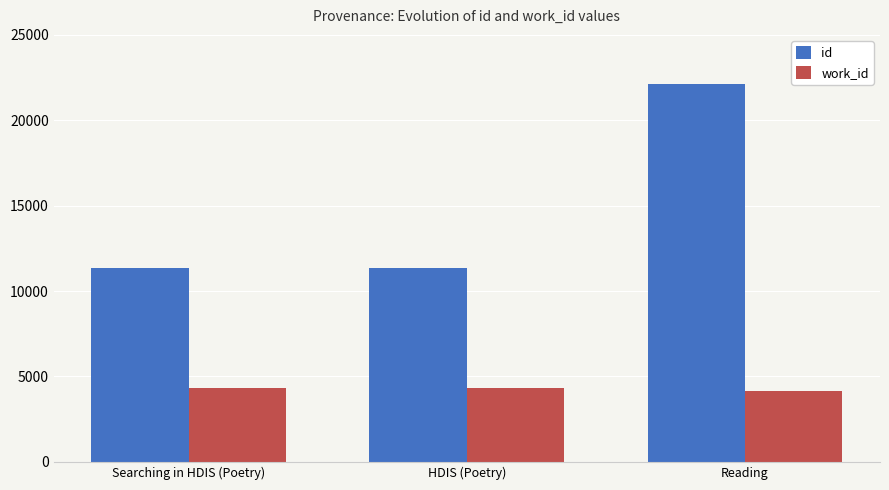

At which label does id reach its peak?

Reading